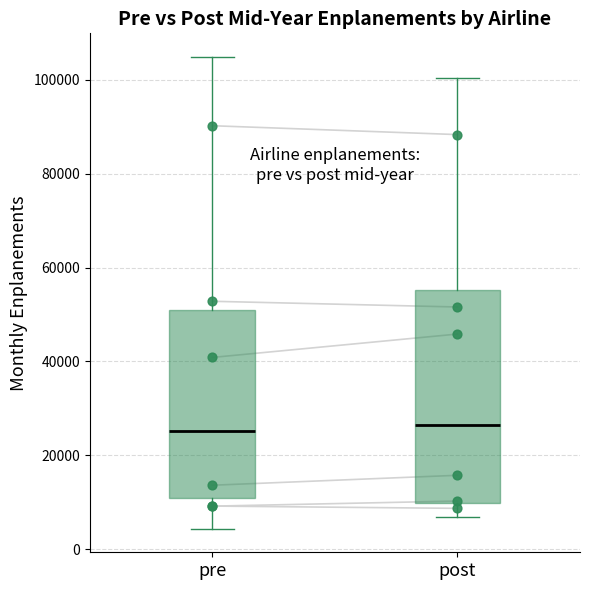

Which box is the tallest, from its lower edge to its upper edge?

post